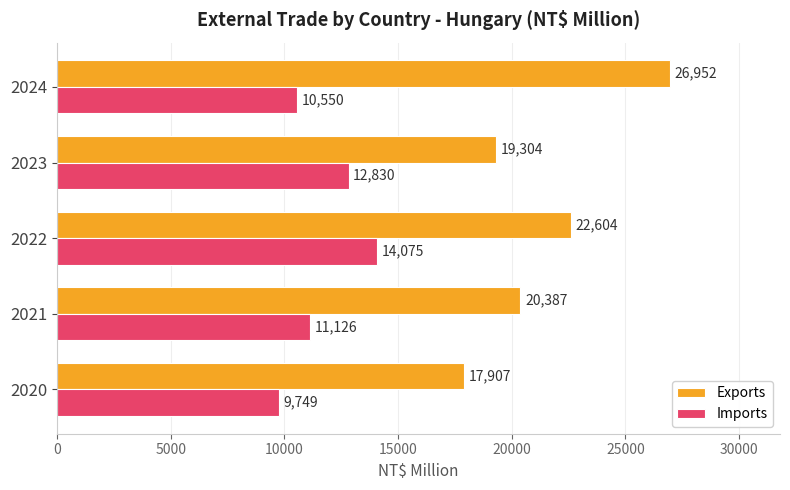

The Imports series shows 5207 at 2020. True or false?

False